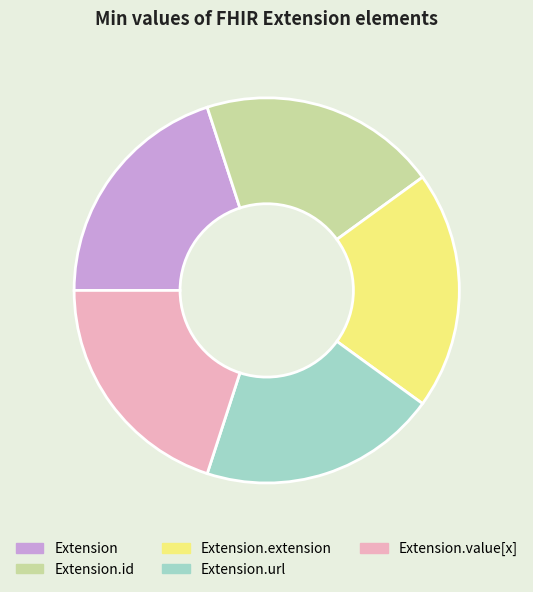

How many segments does this pie chart have?

5